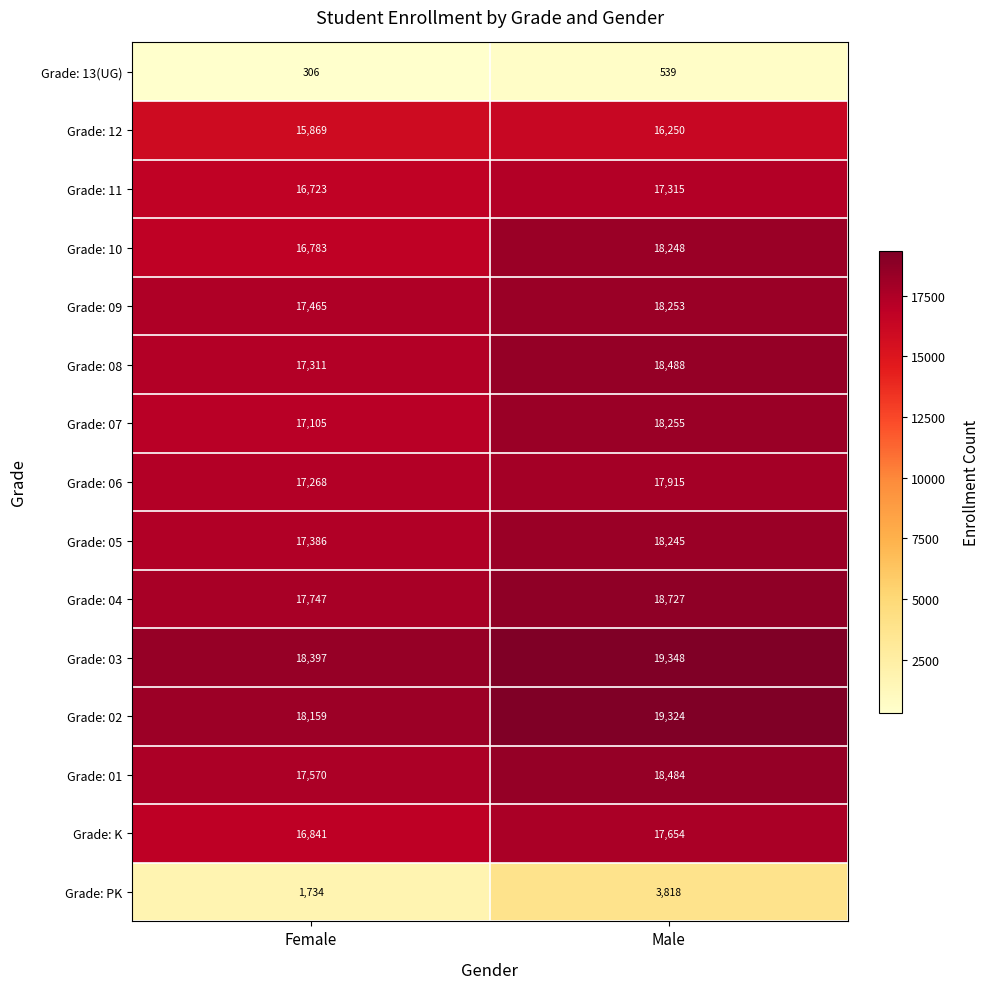

Reading left to right, list all the values displayed in this chart.

Grade: 13(UG): 306	539
Grade: 12: 15869	16250
Grade: 11: 16723	17315
Grade: 10: 16783	18248
Grade: 09: 17465	18253
Grade: 08: 17311	18488
Grade: 07: 17105	18255
Grade: 06: 17268	17915
Grade: 05: 17386	18245
Grade: 04: 17747	18727
Grade: 03: 18397	19348
Grade: 02: 18159	19324
Grade: 01: 17570	18484
Grade: K: 16841	17654
Grade: PK: 1734	3818